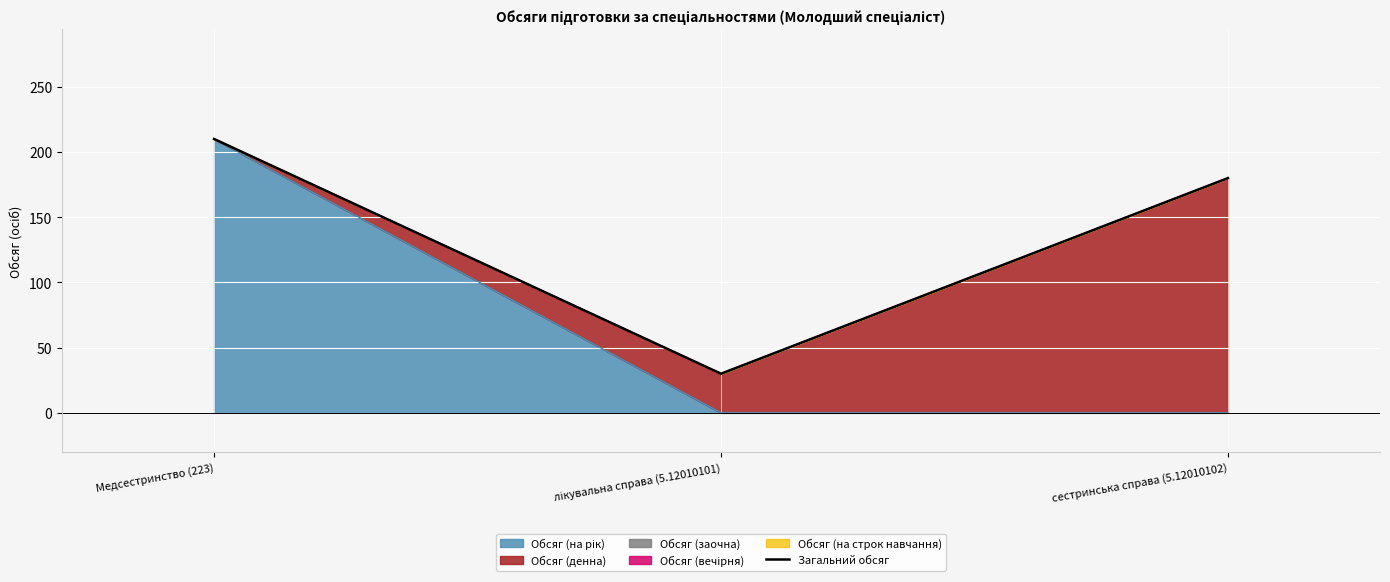

What is the minimum value shown in the chart?

30